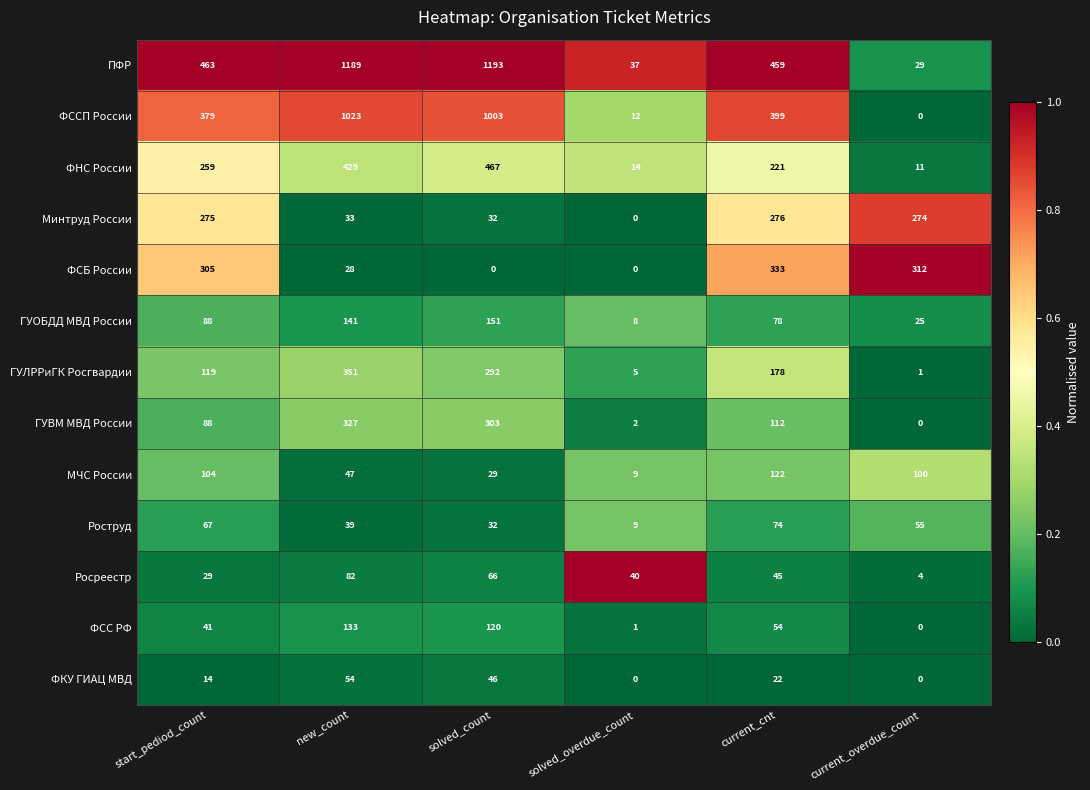

What is the difference between the second highest and second lowest values in the ФСС РФ series?

119